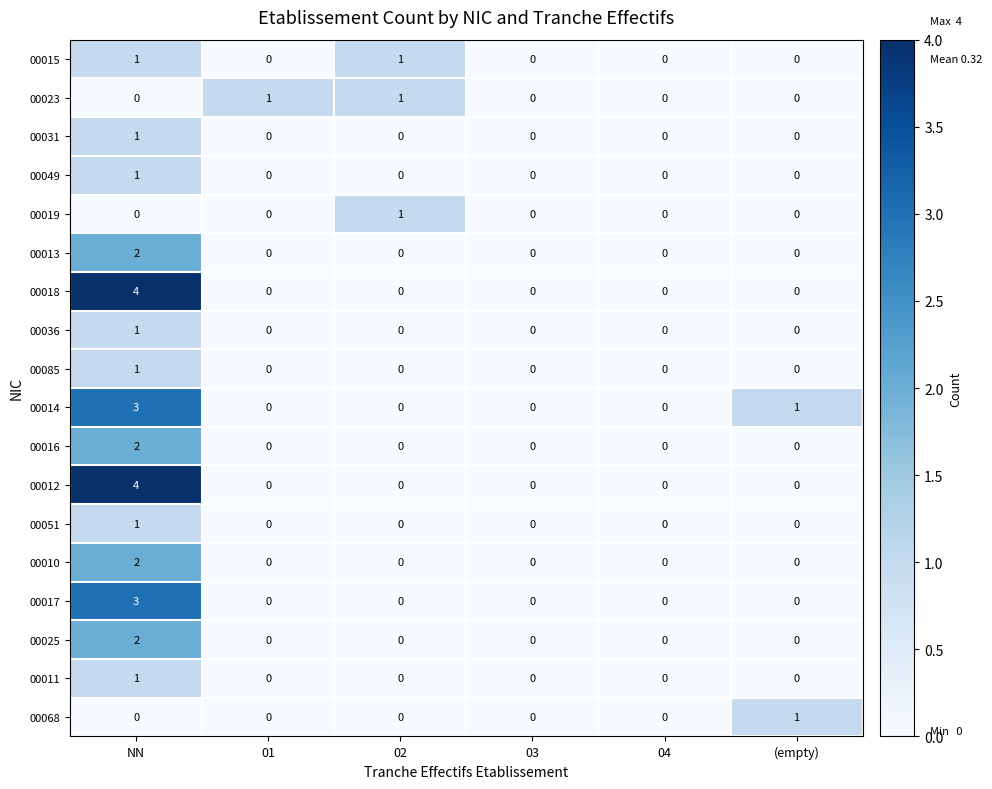

At which label does 00031 reach its peak?

NN